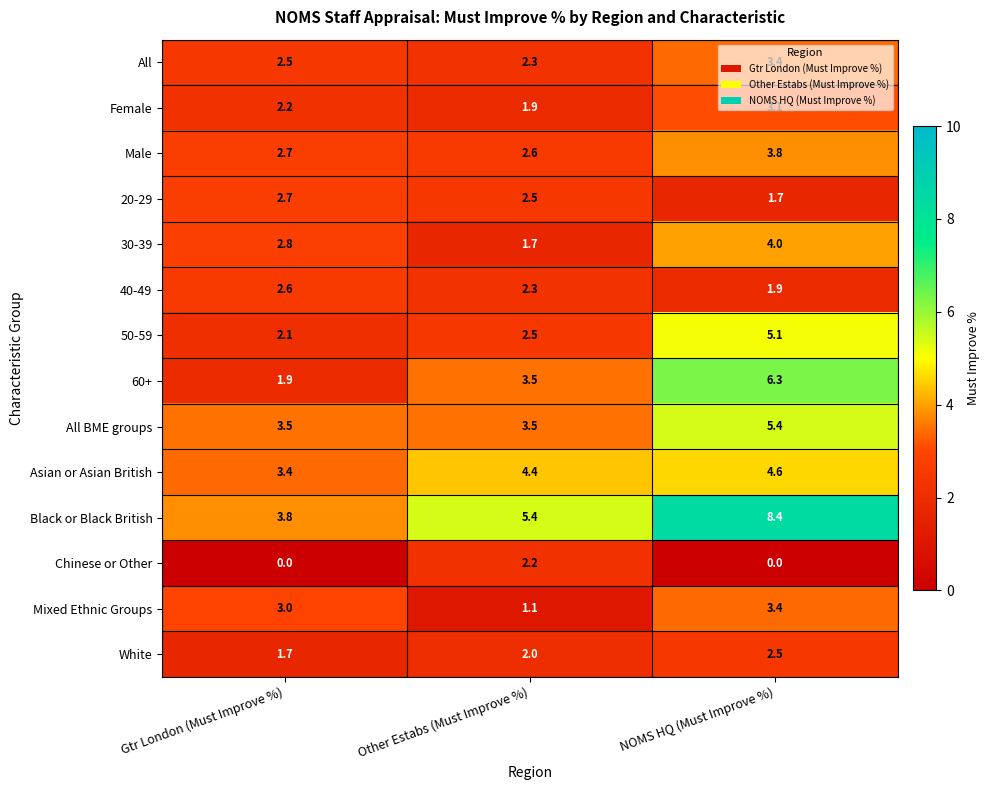

What is the average value of the 60+ series?

3.9